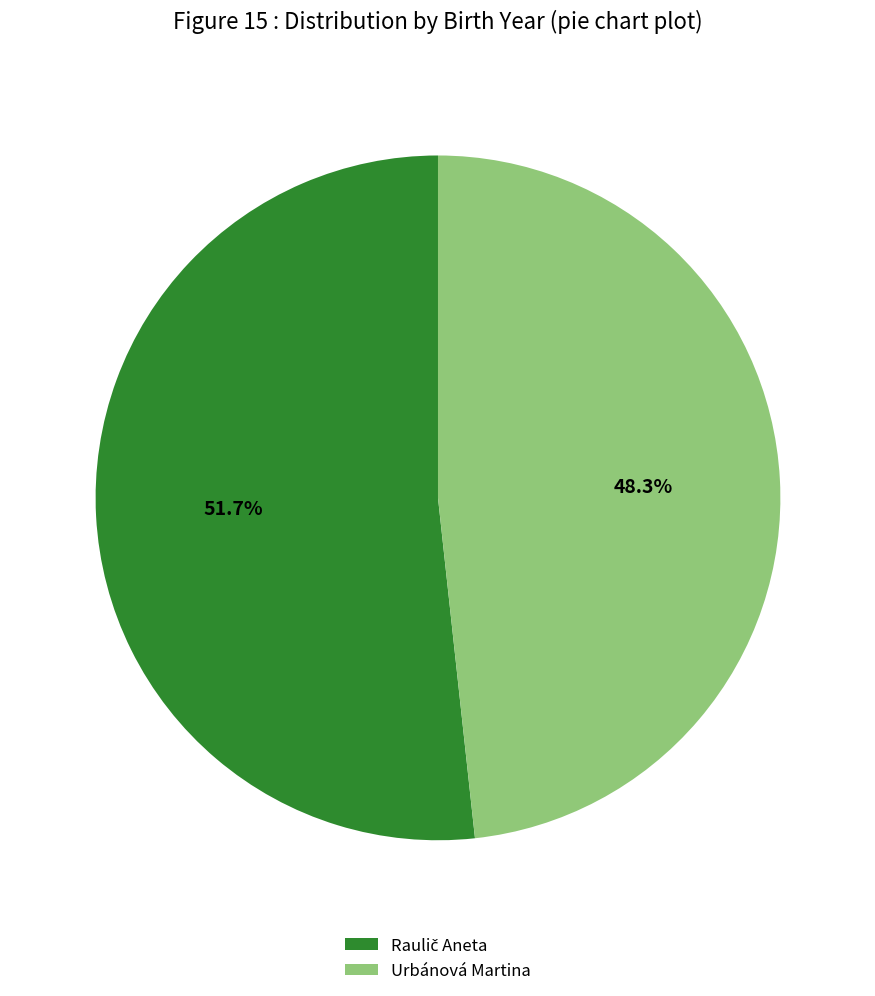

What portion of the pie excludes Urbánová Martina?

51.7%